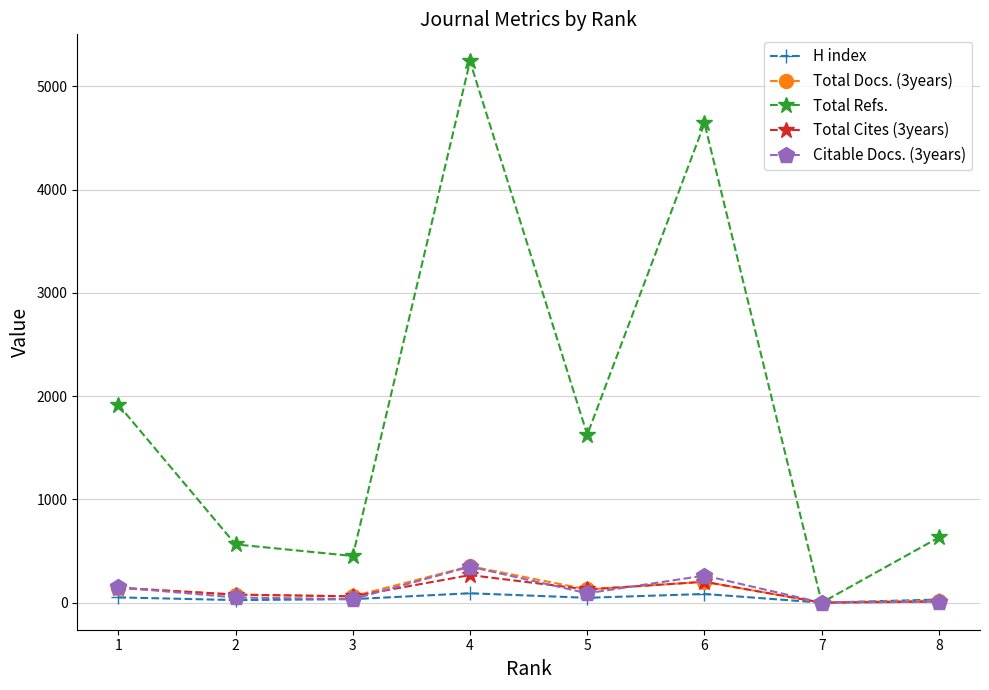

Between 1 and 6, which series saw the biggest shift?

Total Refs.